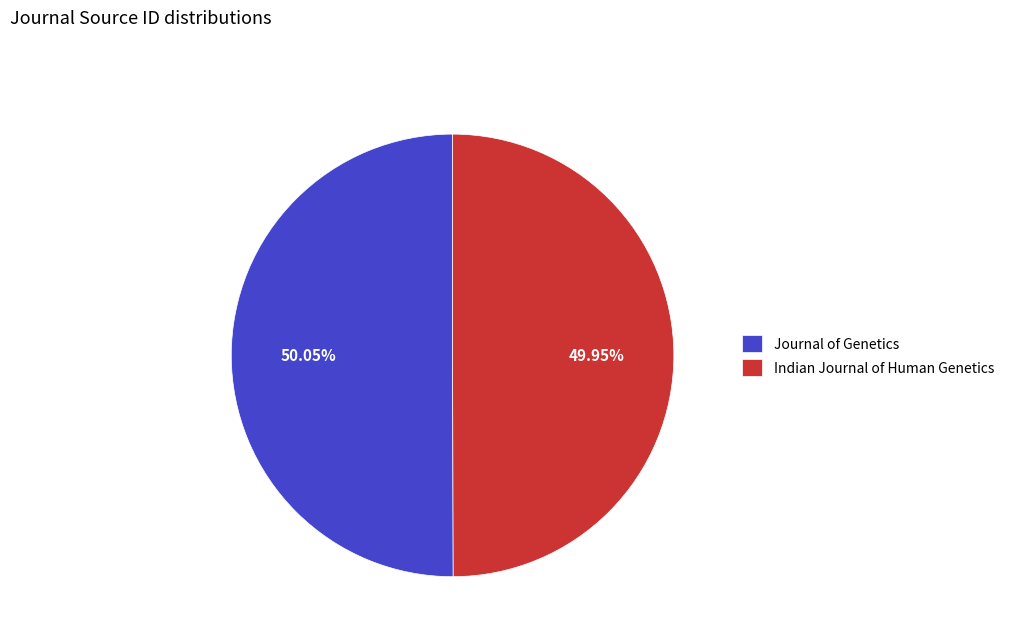

True or false: Indian Journal of Human Genetics accounts for 62% of the total.

False